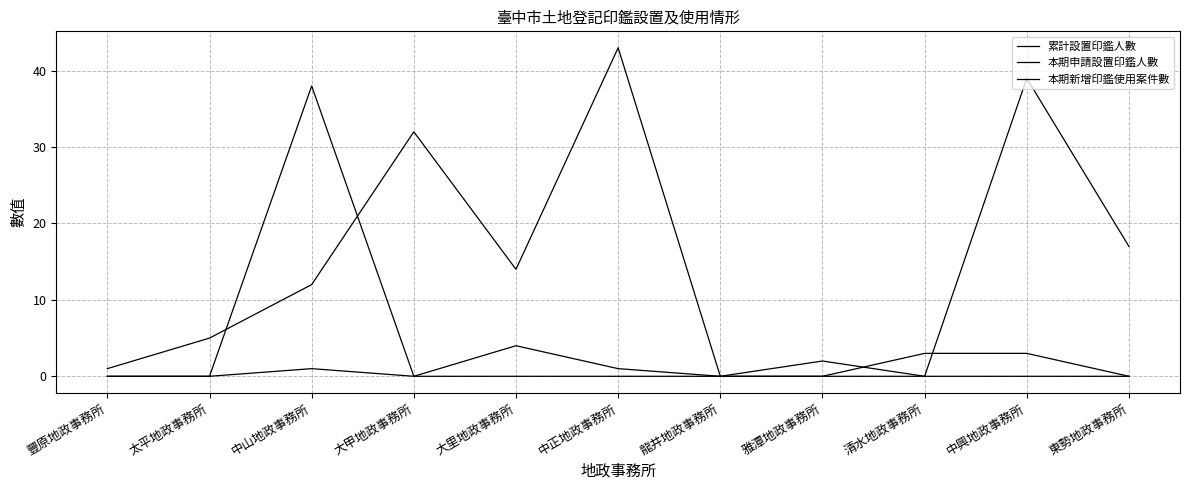

Reading left to right, what are all the values shown in this chart?

累計設置印鑑人數: 豐原地政事務所=1	太平地政事務所=5	中山地政事務所=12	大甲地政事務所=32	大里地政事務所=14	中正地政事務所=43	龍井地政事務所=0	雅潭地政事務所=2	清水地政事務所=0	中興地政事務所=39	東勢地政事務所=17
本期申請設置印鑑人數: 豐原地政事務所=0	太平地政事務所=0	中山地政事務所=1	大甲地政事務所=0	大里地政事務所=0	中正地政事務所=0	龍井地政事務所=0	雅潭地政事務所=0	清水地政事務所=3	中興地政事務所=3	東勢地政事務所=0
本期新增印鑑使用案件數: 豐原地政事務所=0	太平地政事務所=0	中山地政事務所=38	大甲地政事務所=0	大里地政事務所=4	中正地政事務所=1	龍井地政事務所=0	雅潭地政事務所=0	清水地政事務所=0	中興地政事務所=0	東勢地政事務所=0